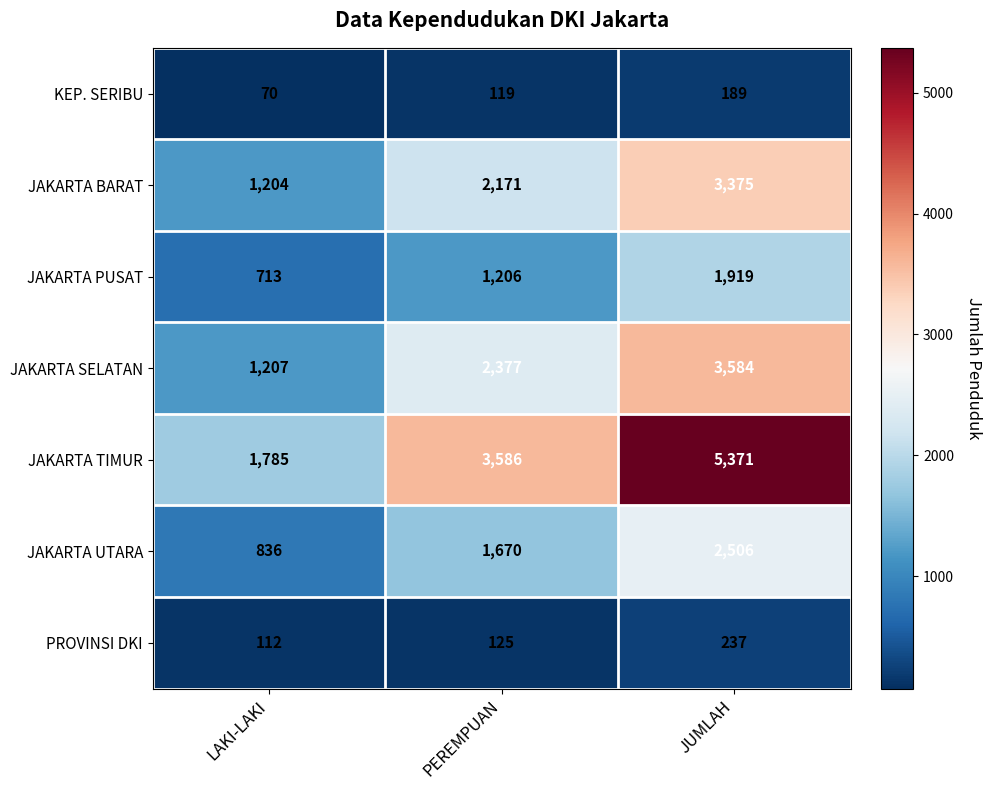

Which series changed the most between LAKI-LAKI and JUMLAH?

JAKARTA TIMUR